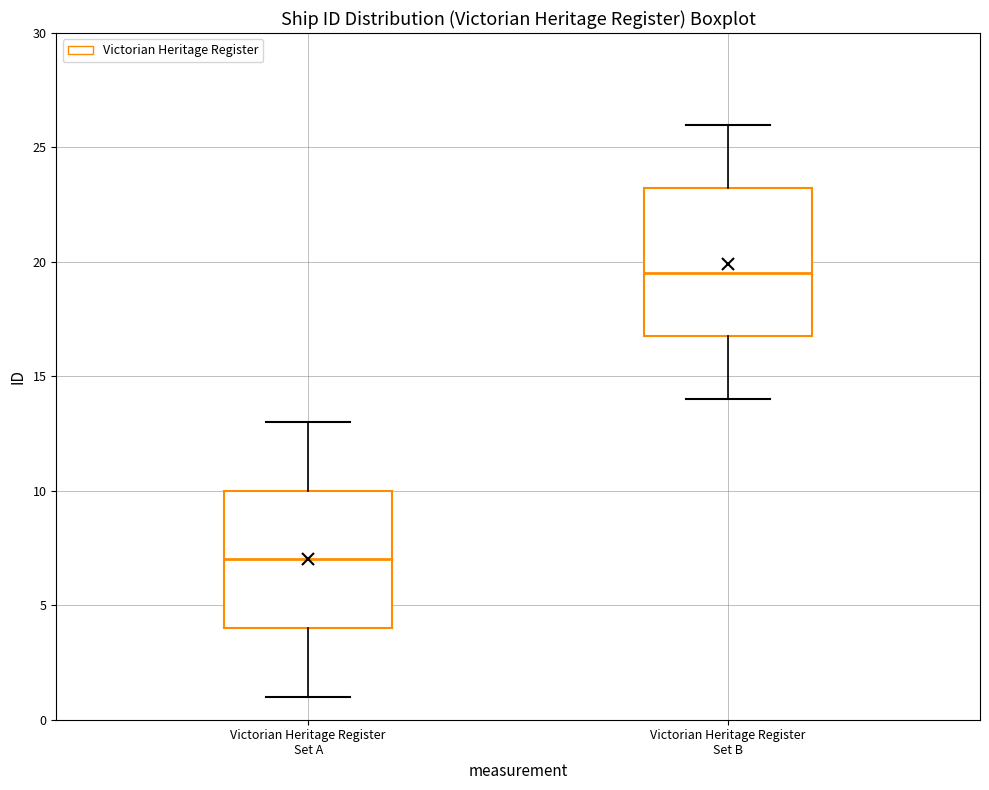

Where is the lower edge of the box for Victorian Heritage Register Set B on the y-axis? The values are not printed on the chart, so give them approximately, as read against the axis.

17.0